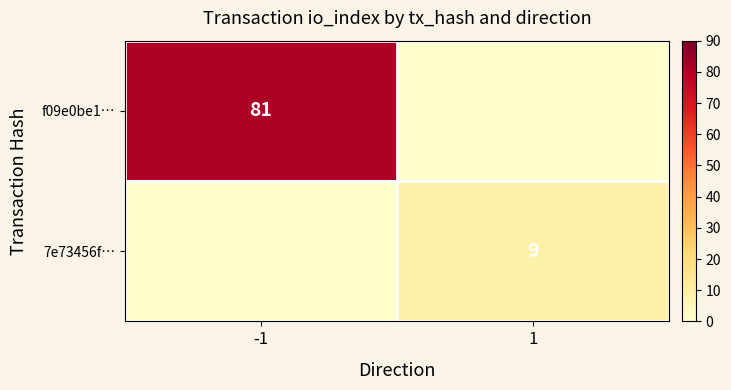

How many distinct data groups are displayed?

2